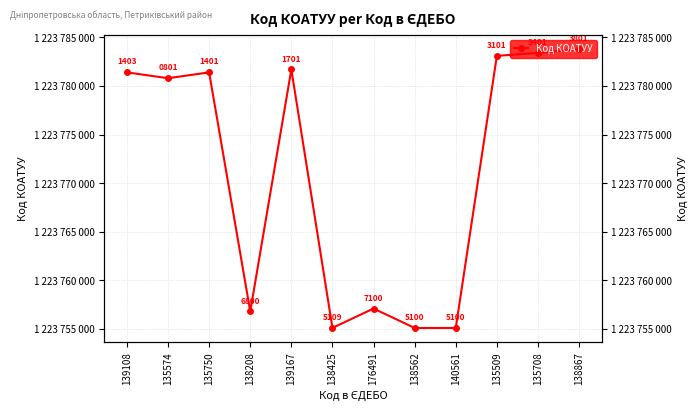

Reading right to left, list all the values displayed in this chart.

138867=1223783801	135708=1223783401	135509=1223783101	140561=1223755100	138562=1223755100	176491=1223757100	138425=1223755109	139167=1223781701	138208=1223756800	135750=1223781401	135574=1223780801	139108=1223781403